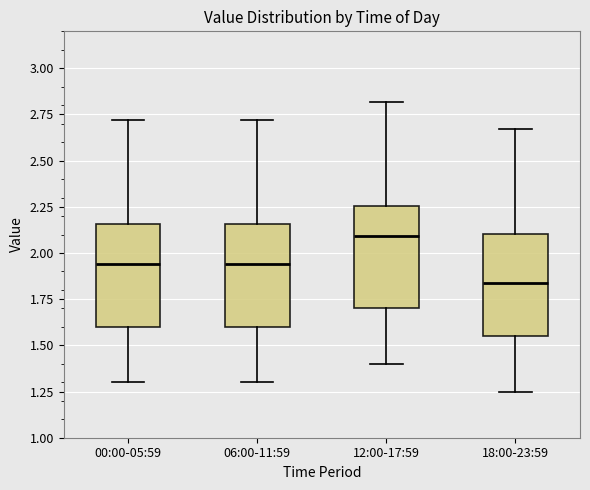

Reading left to right, transcribe this box plot: for each box, give where its median line is, the range the box spans, and where its two whiskers end, as read against the y-axis. The values are not printed on the chart, so give them approximately, as read against the axis.

00:00-05:59: median 1.95, box 1.60 to 2.15, whiskers 1.30 to 2.70
06:00-11:59: median 1.95, box 1.60 to 2.15, whiskers 1.30 to 2.70
12:00-17:59: median 2.10, box 1.70 to 2.25, whiskers 1.40 to 2.80
18:00-23:59: median 1.85, box 1.55 to 2.10, whiskers 1.25 to 2.65